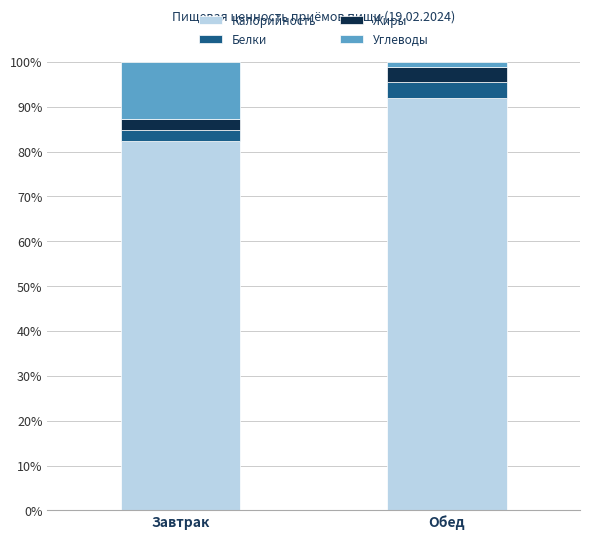

The value of Калорийность at Завтрак is 82.3. True or false?

True